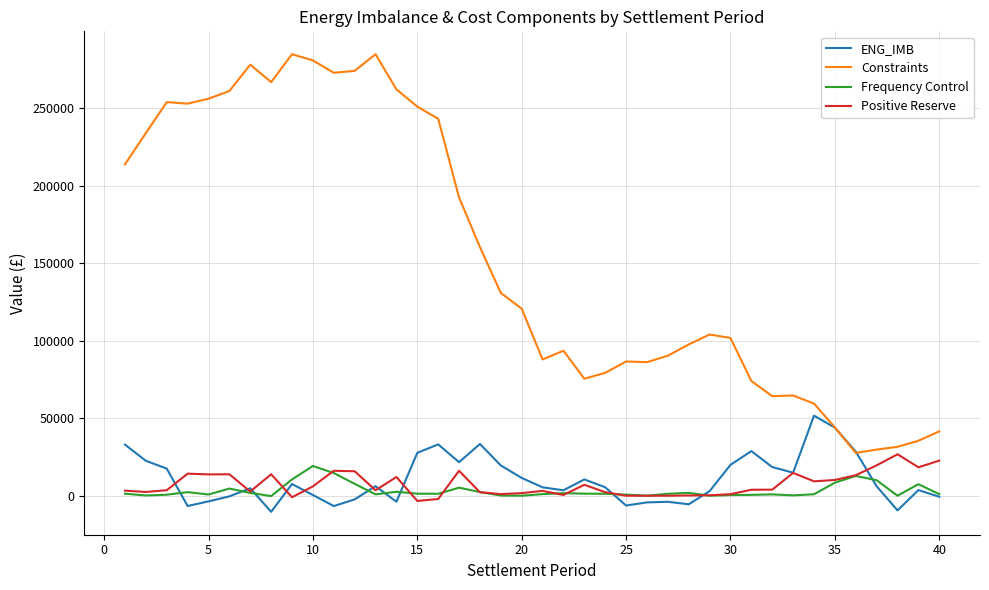

What is the difference between the maximum and minimum values in the Constraints series?

257309.6